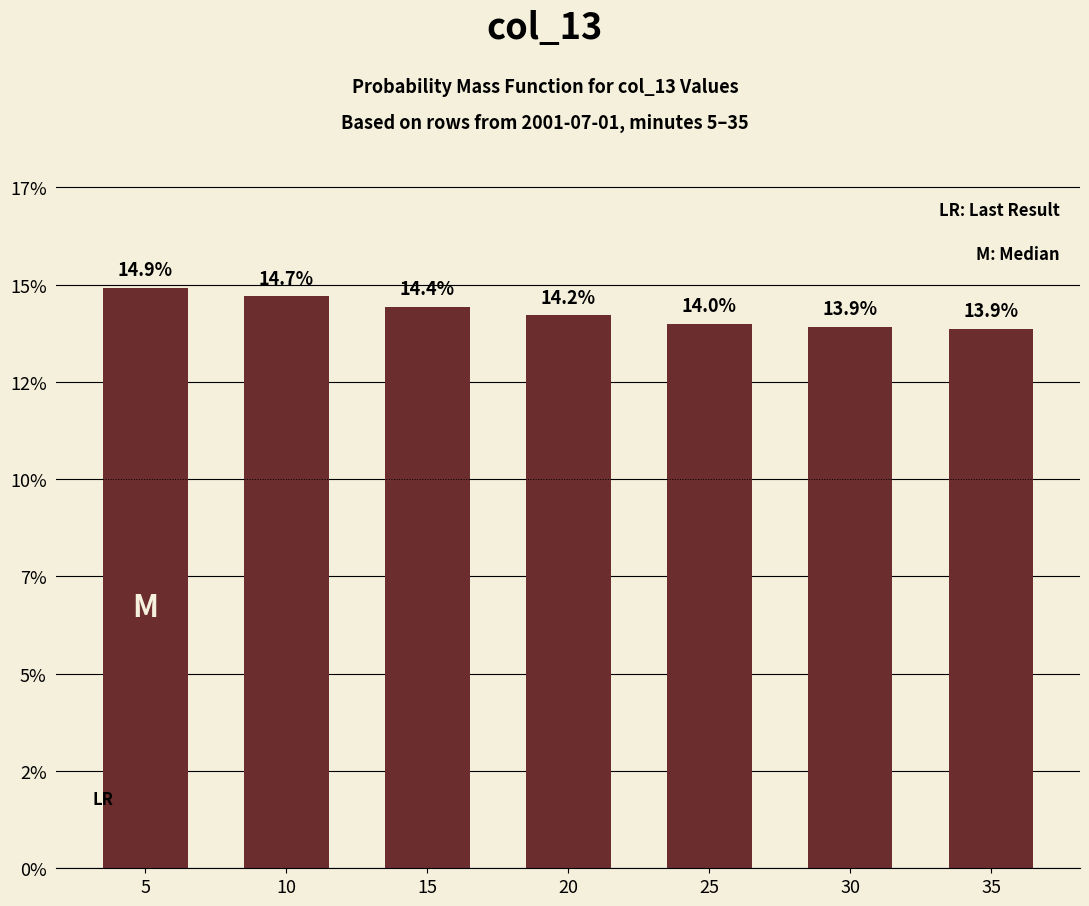

Reading left to right, what are all the values shown in this chart?

0.1	0.1	0.1	0.1	0.1	0.1	0.1